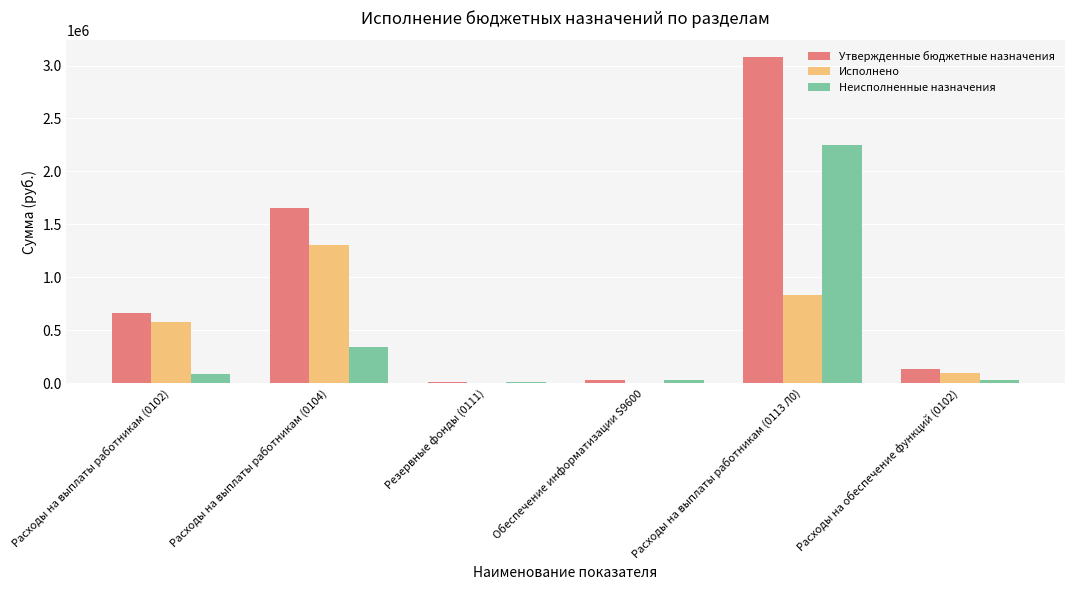

What is the sum of all Утвержденные бюджетные назначения values?

5559110.7